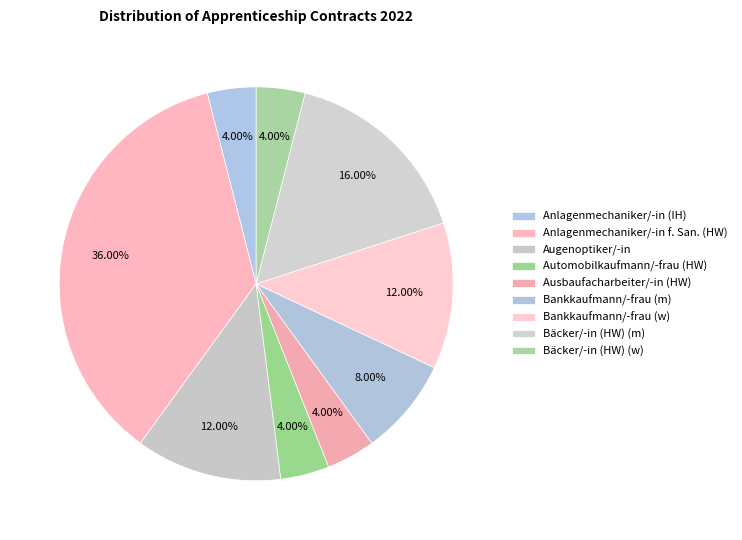

How many segments does this pie chart have?

9